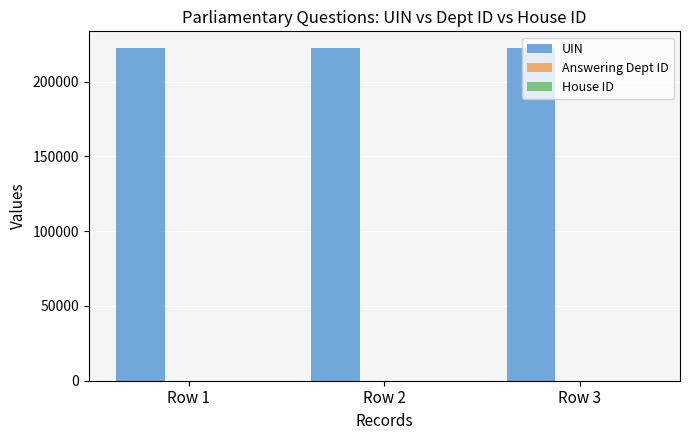

Which series has the largest total across all categories?

UIN